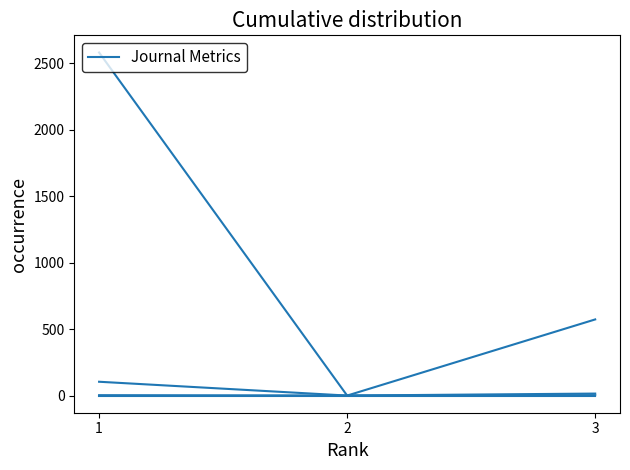

How many lines are shown in the chart?

4